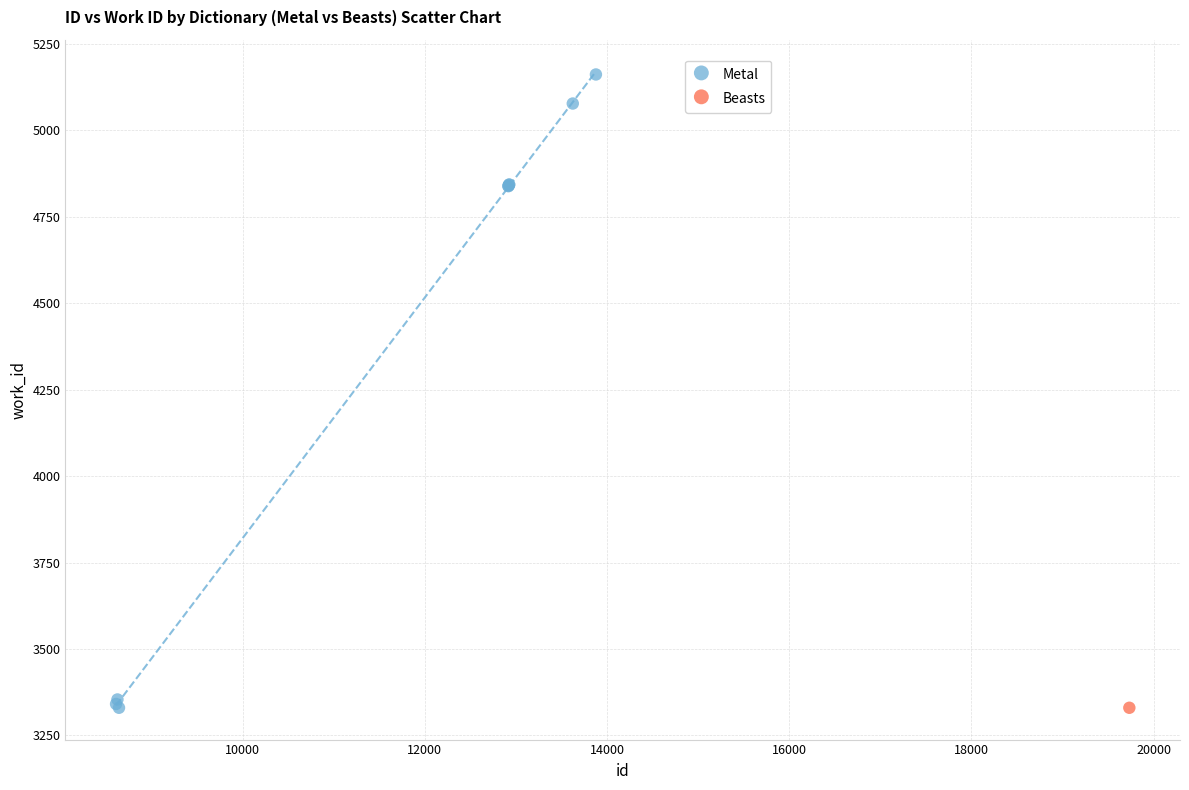

What are all the series names shown in the legend?

Metal, Beasts